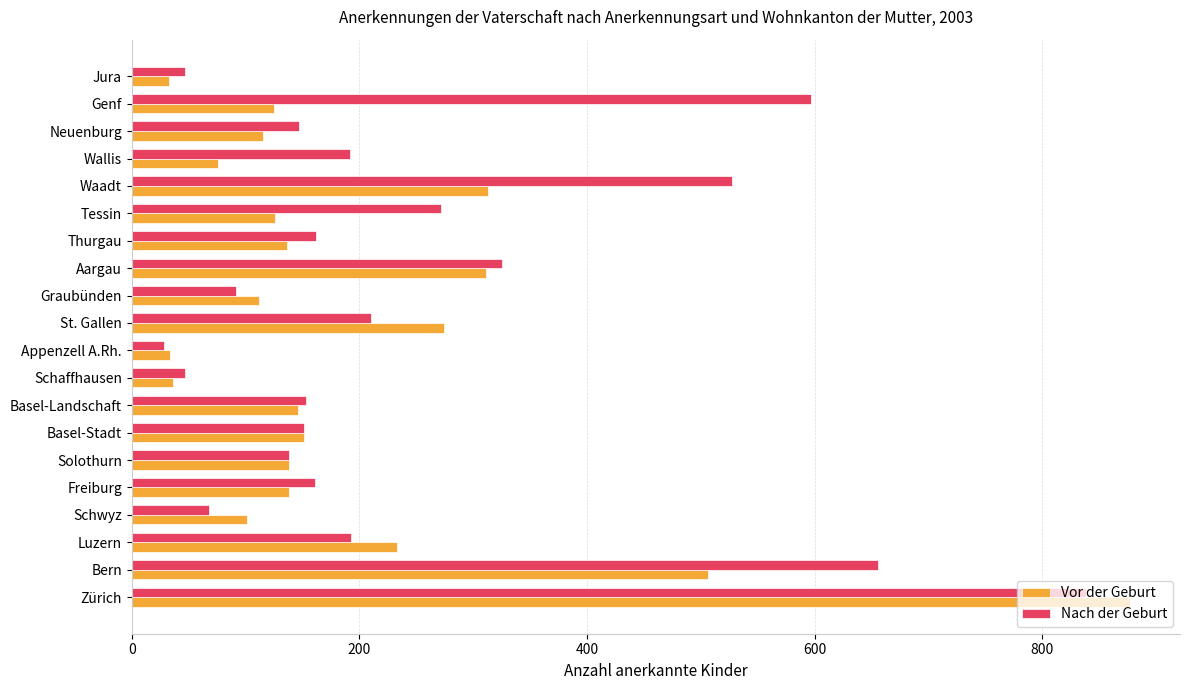

Which series has the largest total across all categories?

Nach der Geburt